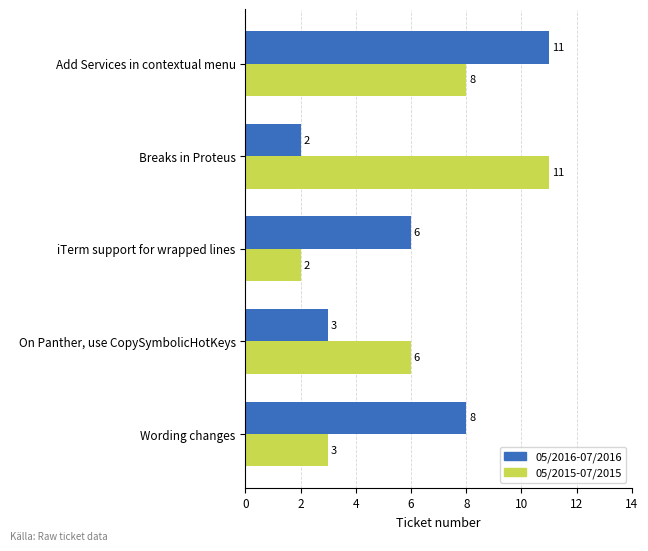

What is the difference between the highest and lowest values at Wording changes?

5